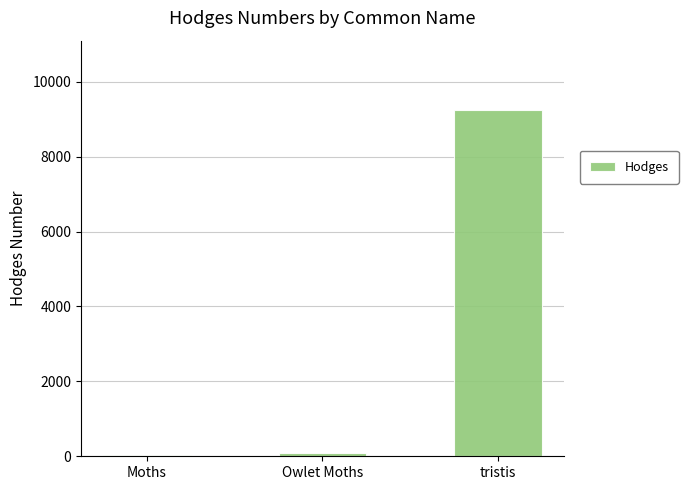

The chart shows a value of 12416.1 at tristis. True or false?

False